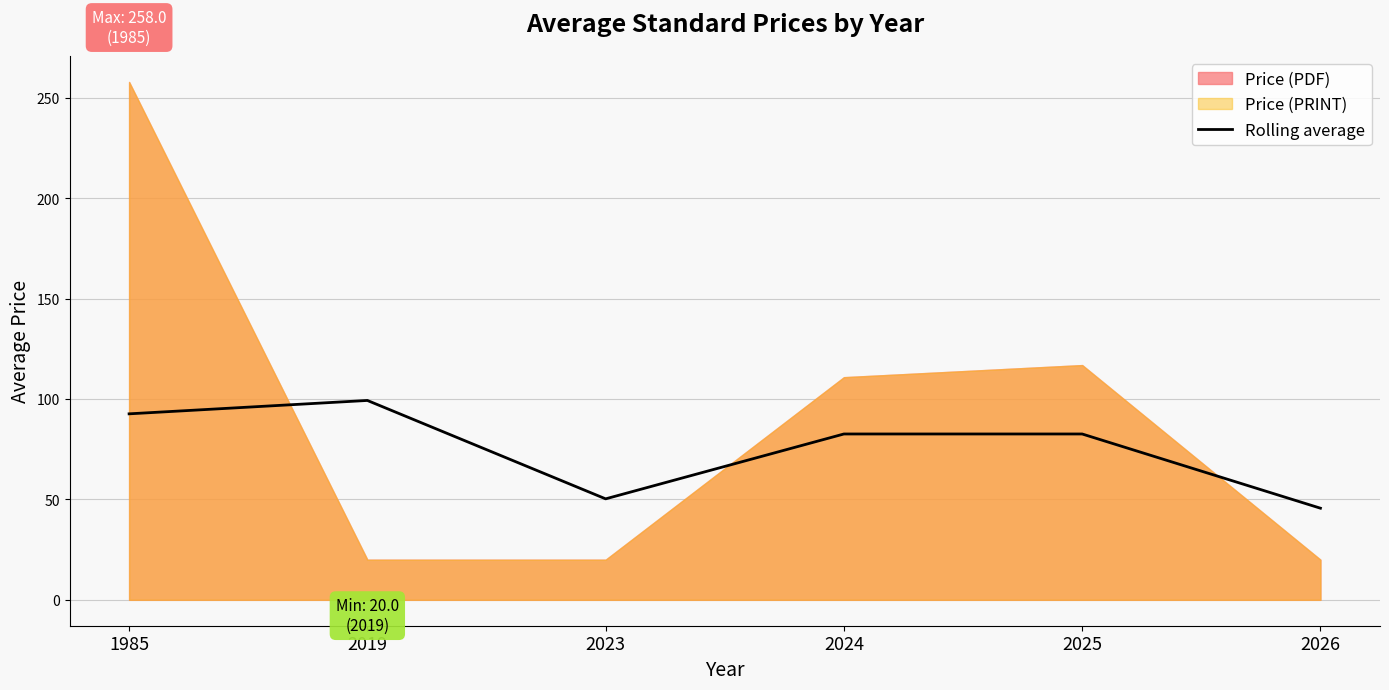

How many data points are less than 82?

2